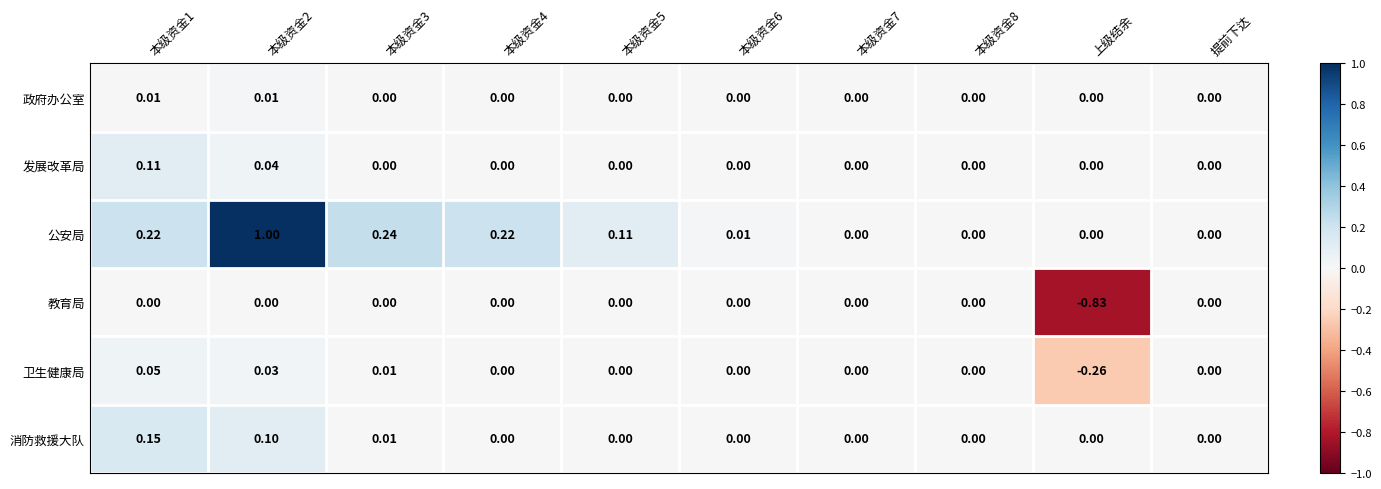

Which category has the highest value across all series?

本级资金2